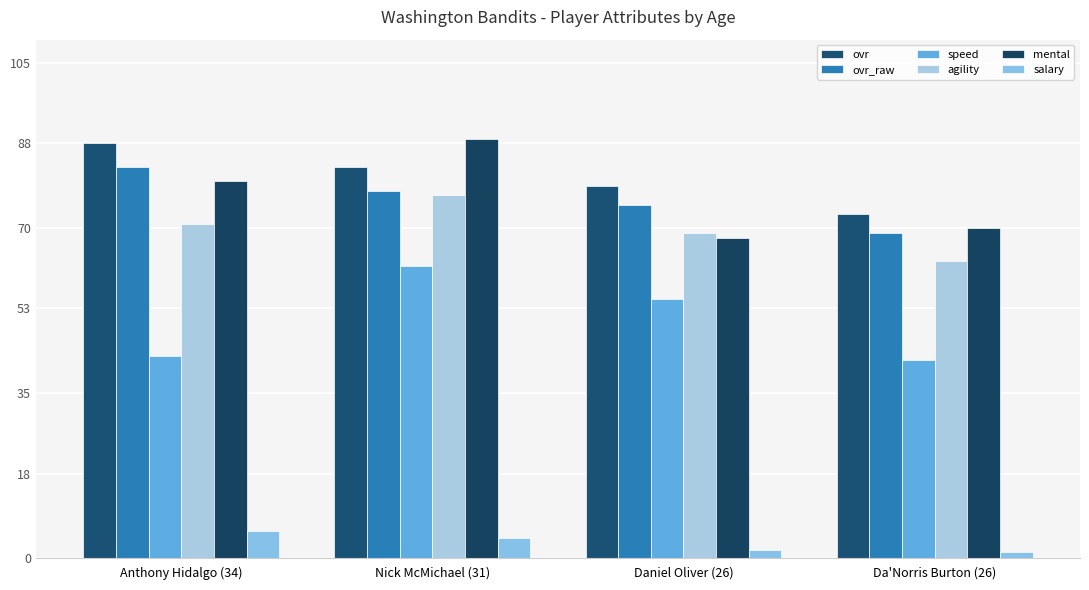

At which category is the sum across all series the highest?

Nick McMichael (31)